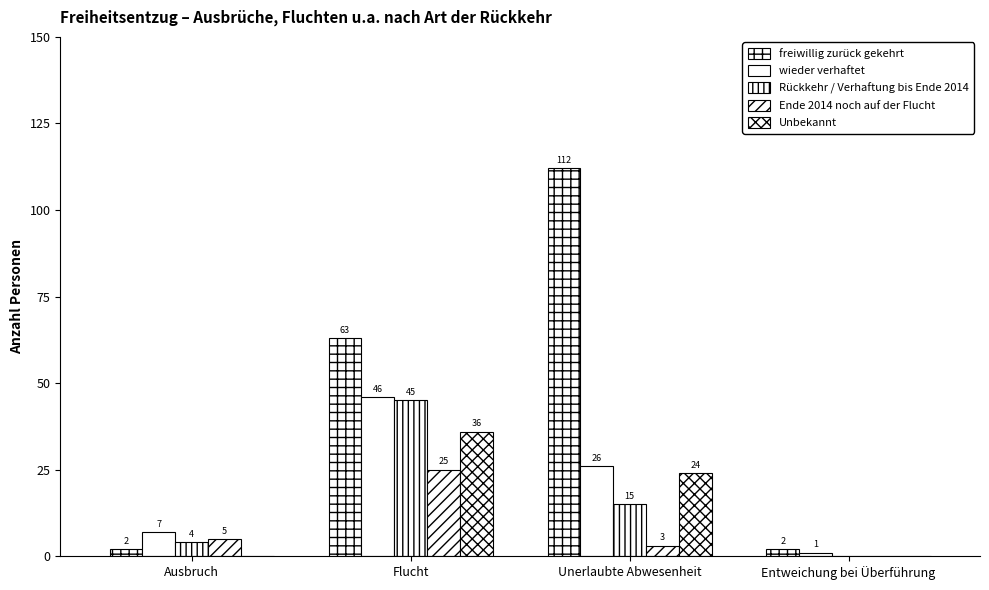

Which category has the lowest value across all series?

Entweichung bei Überführung